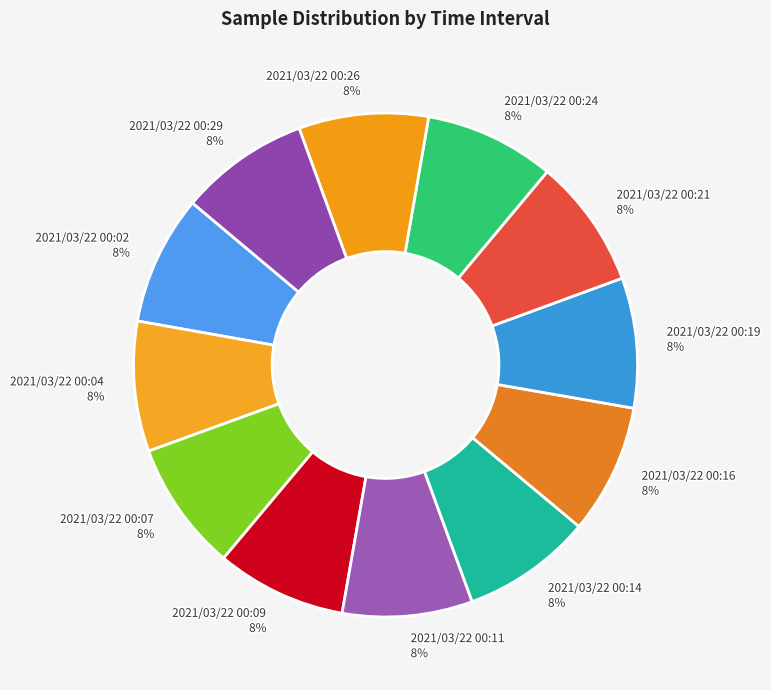

What percentage is the 2021/03/22 00:26 slice, to the nearest percent?

8%